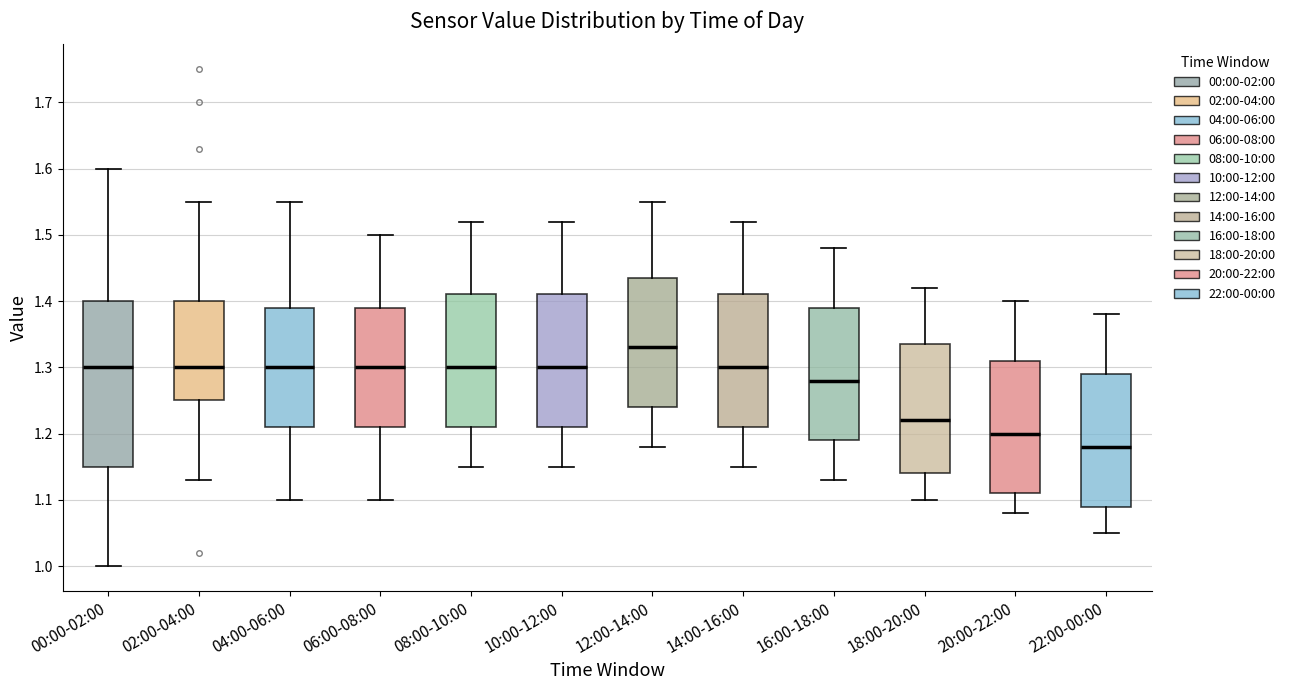

Reading left to right, read every box against the y-axis: the position of its median line, the range the box covers, and the ends of its whiskers. The values are not printed on the chart, so give them approximately, as read against the axis.

00:00-02:00: median 1.30, box 1.15 to 1.40, whiskers 1.00 to 1.60
02:00-04:00: median 1.30, box 1.25 to 1.40, whiskers 1.13 to 1.55
04:00-06:00: median 1.30, box 1.21 to 1.39, whiskers 1.10 to 1.55
06:00-08:00: median 1.30, box 1.21 to 1.39, whiskers 1.10 to 1.50
08:00-10:00: median 1.30, box 1.21 to 1.41, whiskers 1.15 to 1.52
10:00-12:00: median 1.30, box 1.21 to 1.41, whiskers 1.15 to 1.52
12:00-14:00: median 1.33, box 1.24 to 1.44, whiskers 1.18 to 1.55
14:00-16:00: median 1.30, box 1.21 to 1.41, whiskers 1.15 to 1.52
16:00-18:00: median 1.28, box 1.19 to 1.39, whiskers 1.13 to 1.48
18:00-20:00: median 1.22, box 1.14 to 1.34, whiskers 1.10 to 1.42
20:00-22:00: median 1.20, box 1.11 to 1.31, whiskers 1.08 to 1.40
22:00-00:00: median 1.18, box 1.09 to 1.29, whiskers 1.05 to 1.38